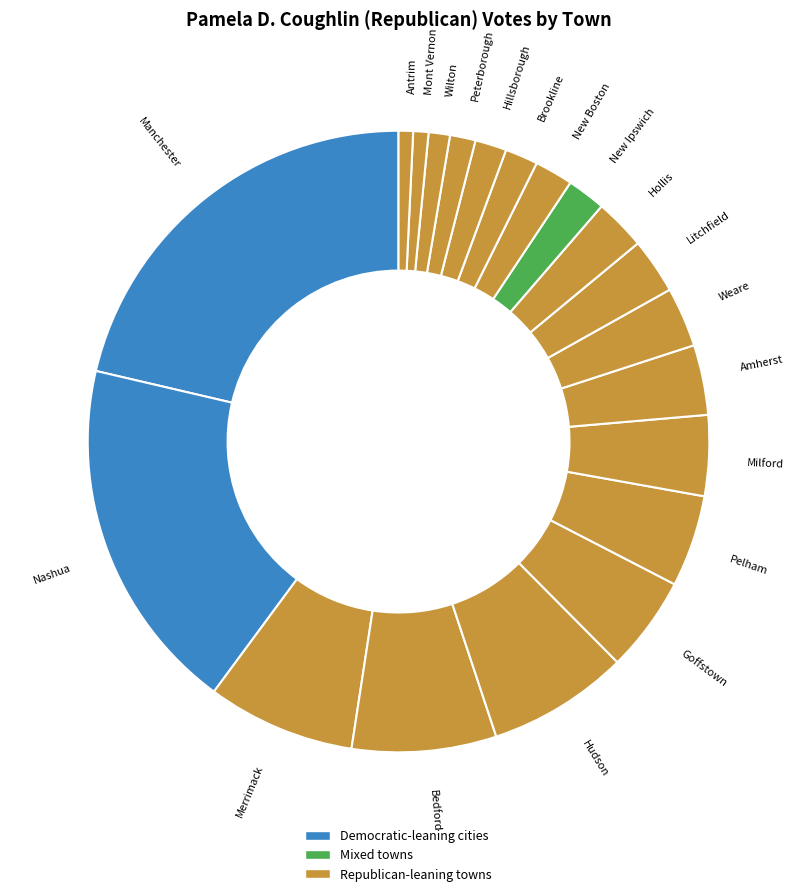

Is there a majority slice in this chart?

No